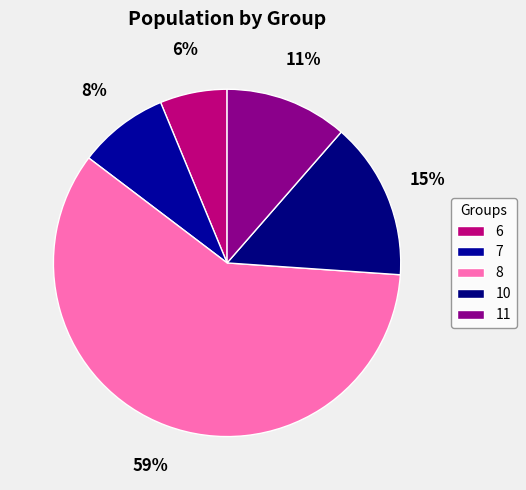

Is it true that 11 is 6% of the pie?

False